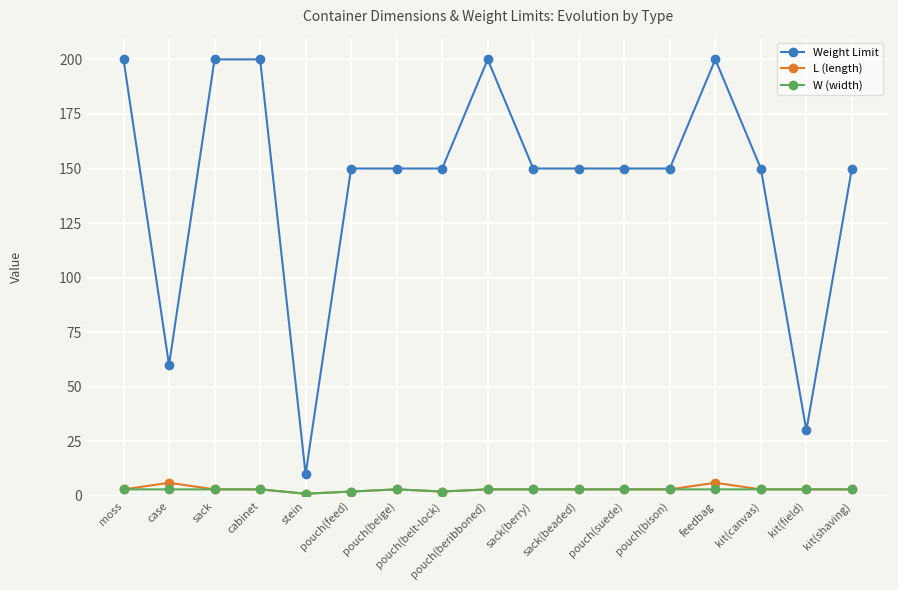

How many data points does each series have?

17